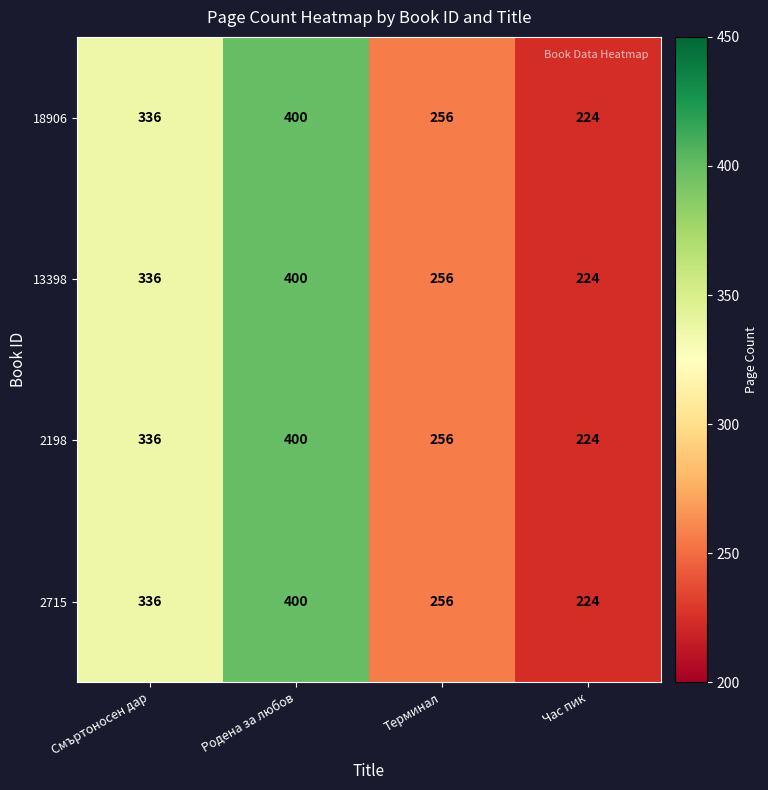

At which category is the sum across all series the highest?

Родена за любов